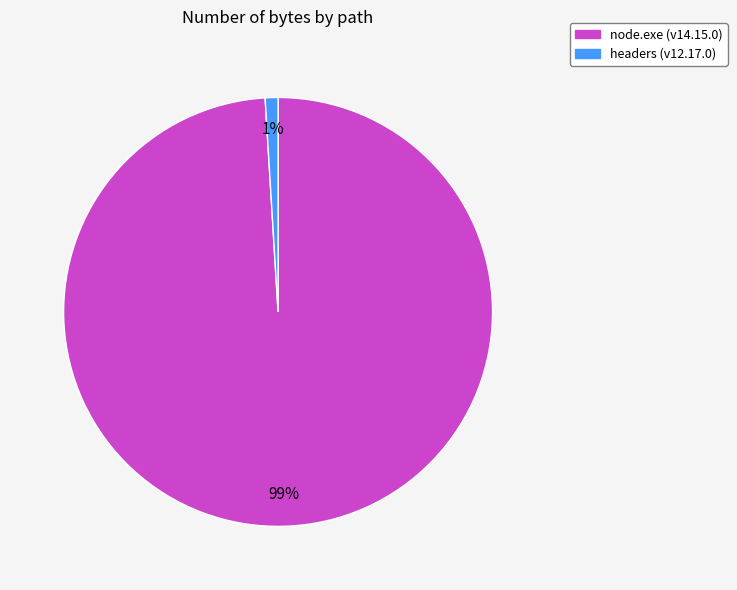

The headers (v12.17.0) slice represents 7% of the pie. True or false?

False